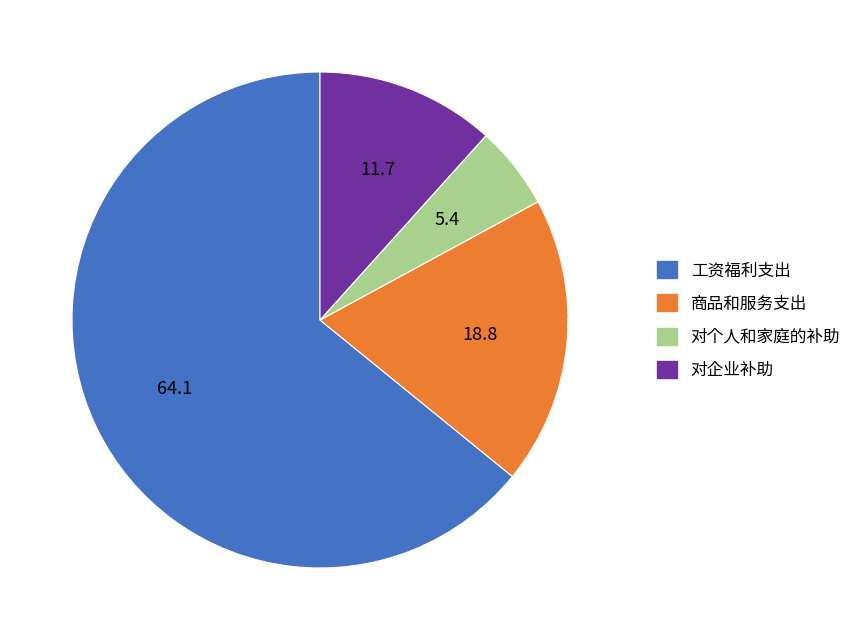

Combined, do 对企业补助 and 商品和服务支出 account for over 50%?

No